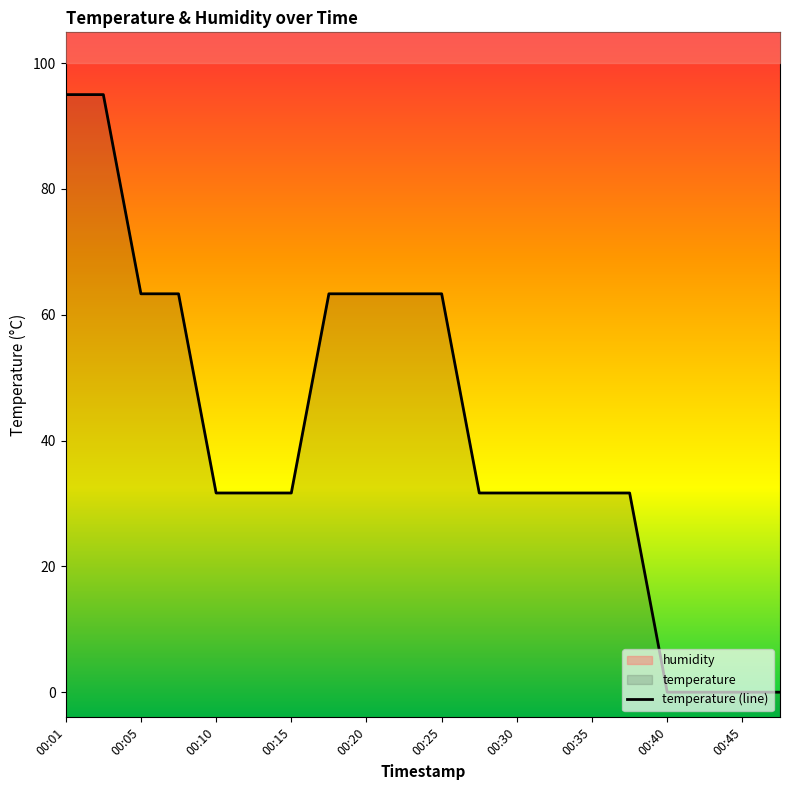

The chart shows a value of 0.0 at 00:42. True or false?

True